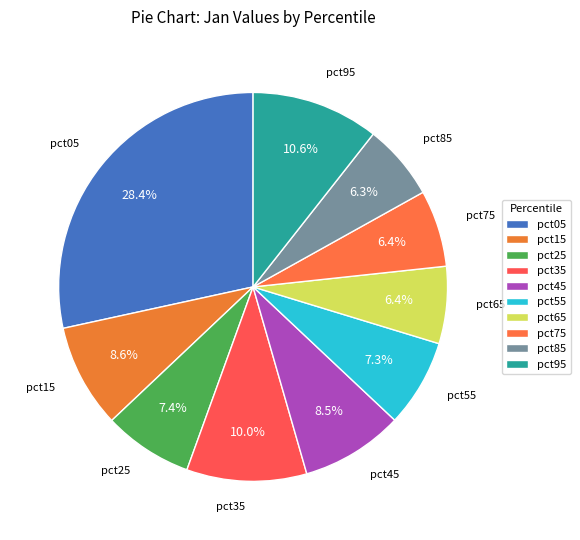

Which slice is the largest?

pct05